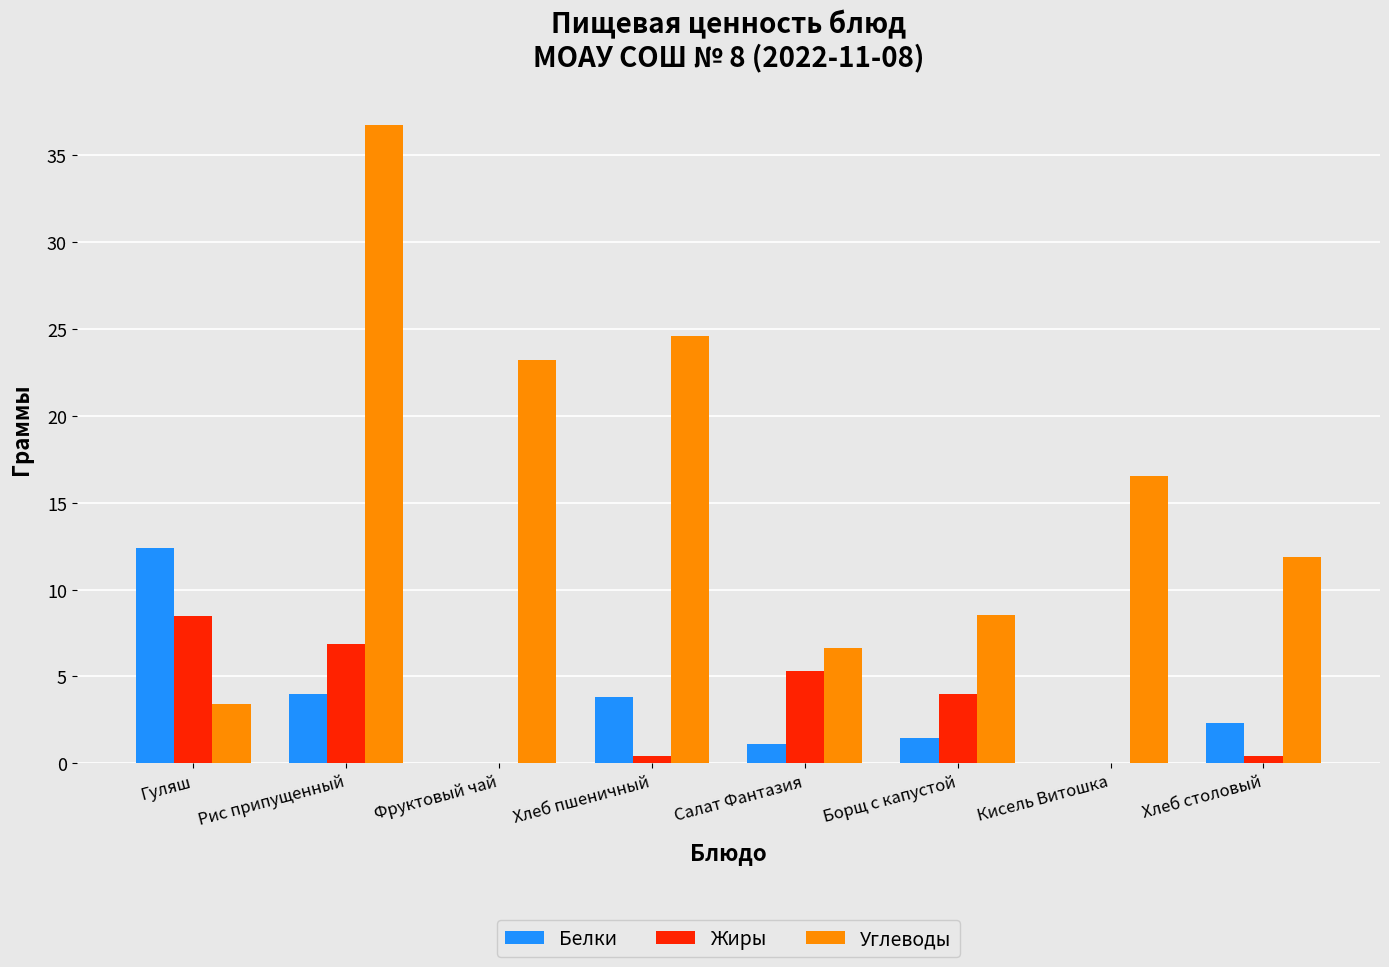

Which series has the widest spread of values?

Углеводы